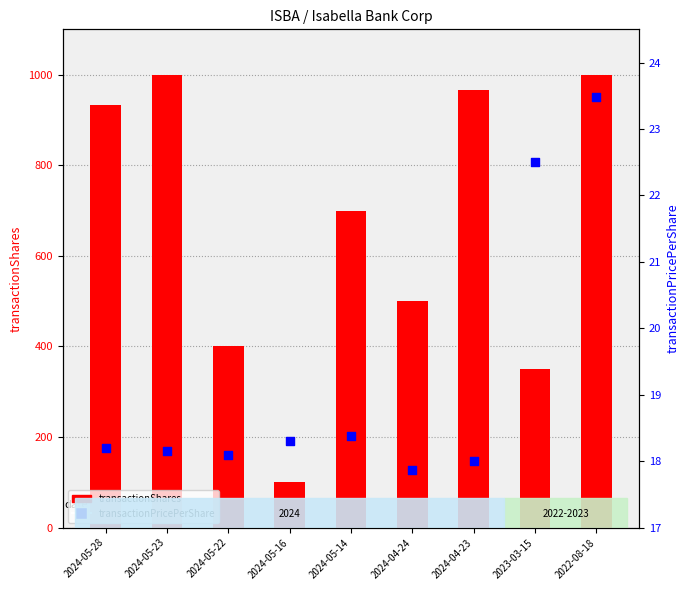

What is the total value across all series at 2024-04-23?

984.0